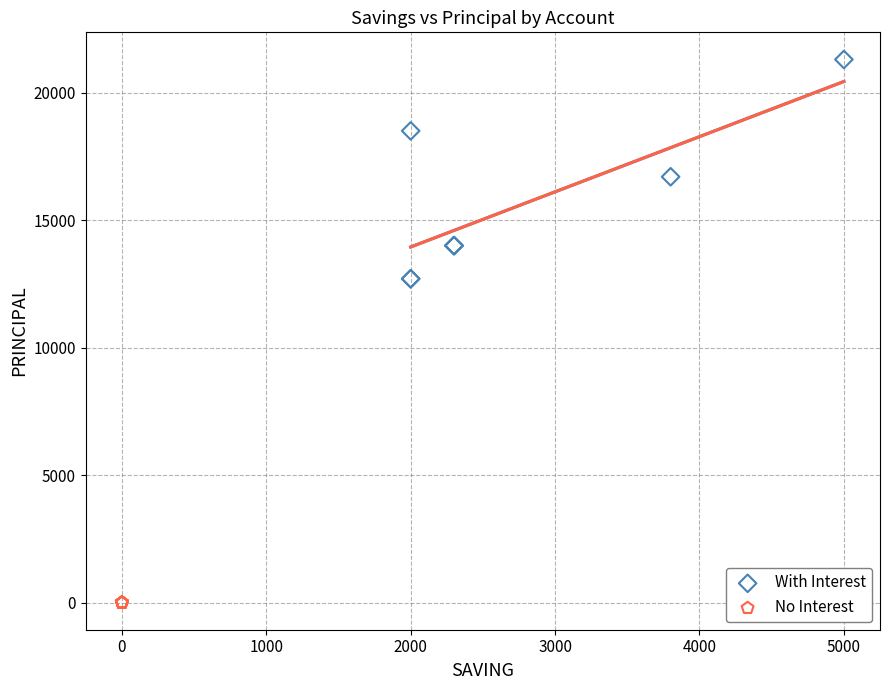

What are all the series names shown in the legend?

With Interest, No Interest